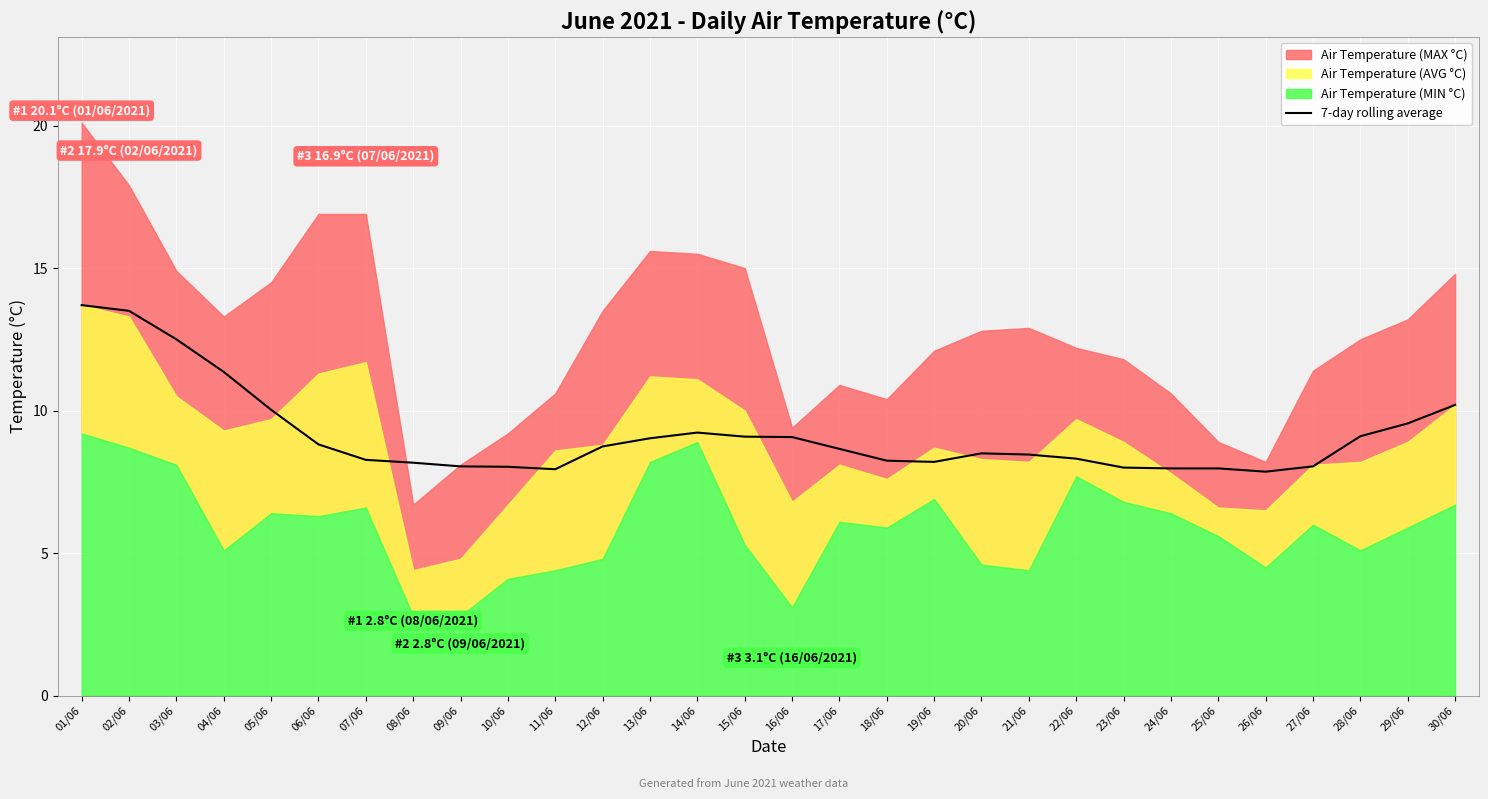

What is the sum of all values?

274.6